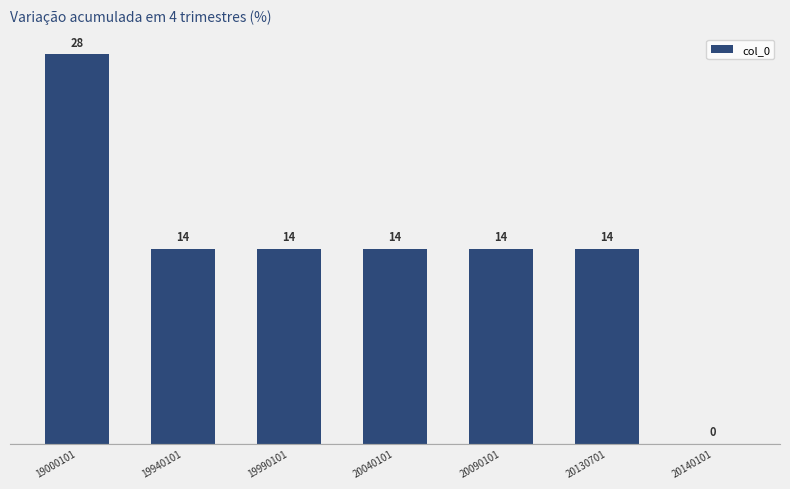

True or false: the data shows 21 at 19940101.

False